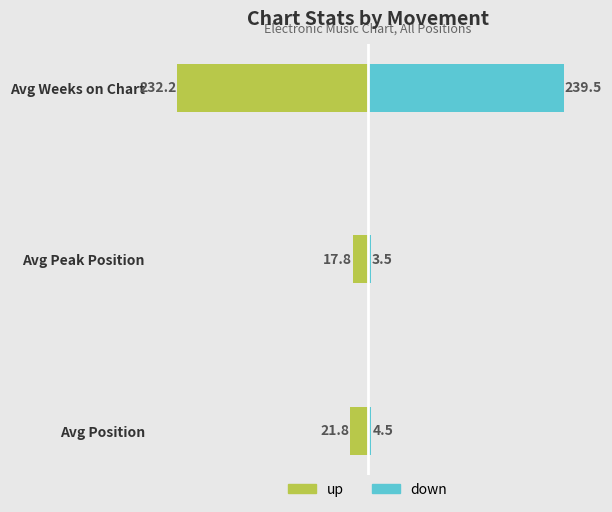

The up series shows -68.6 at Avg Weeks on Chart. True or false?

False